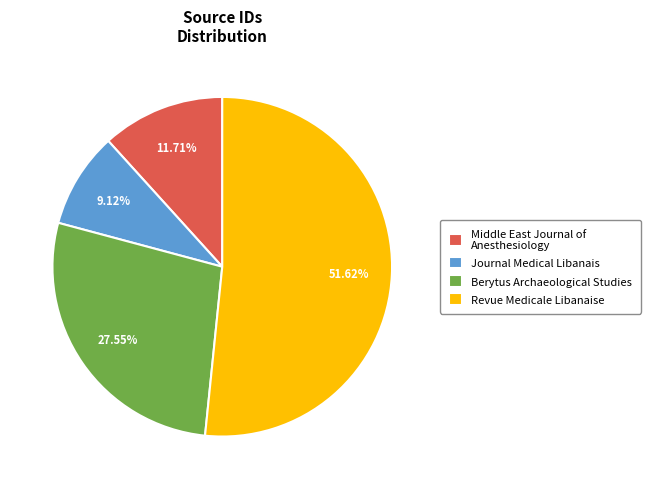

Count the number of slices in the pie.

4